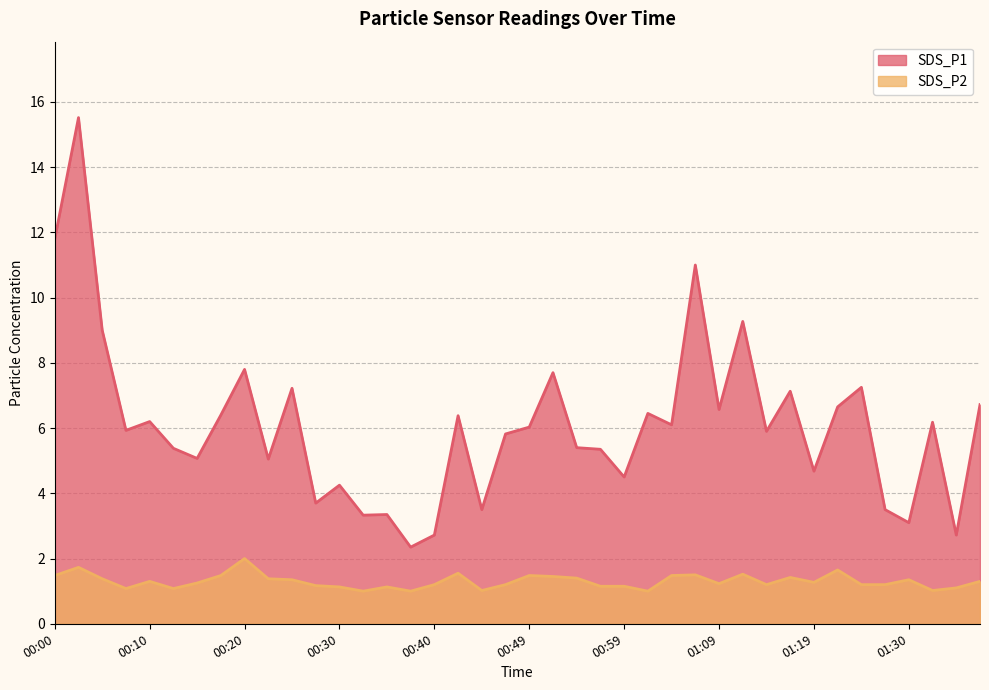

What is the value of the SDS_P1 point at the 7th from the left?

5.1